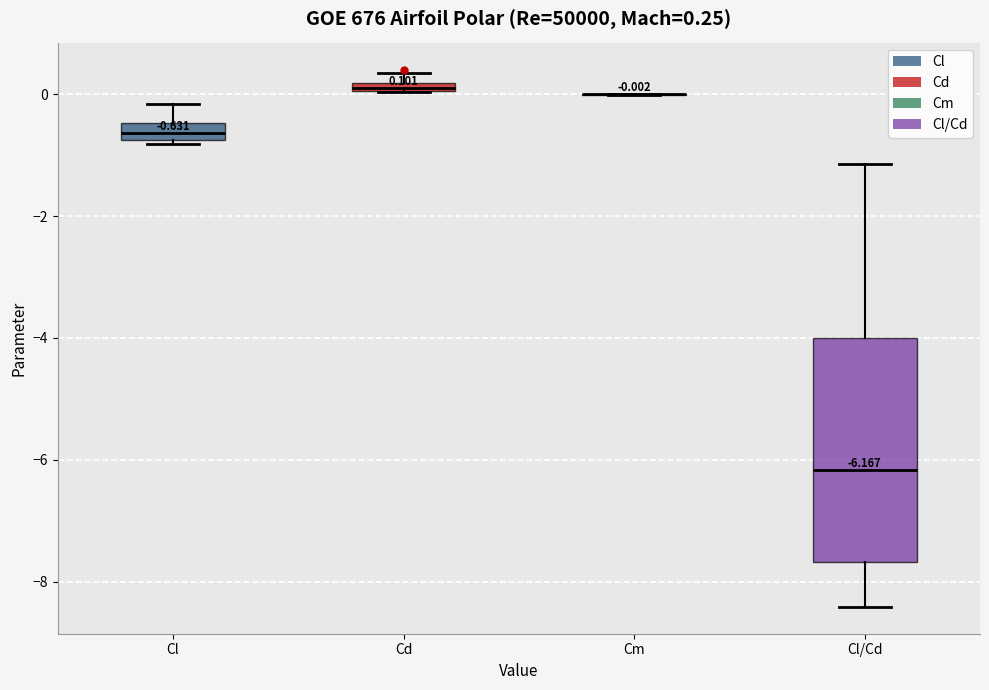

Which box is the tallest, from its lower edge to its upper edge?

Cl/Cd